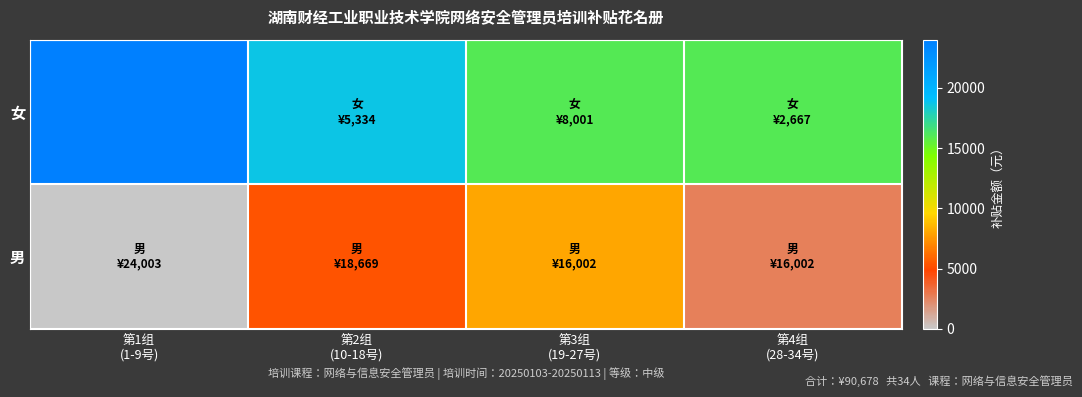

How many data points does each series have?

4